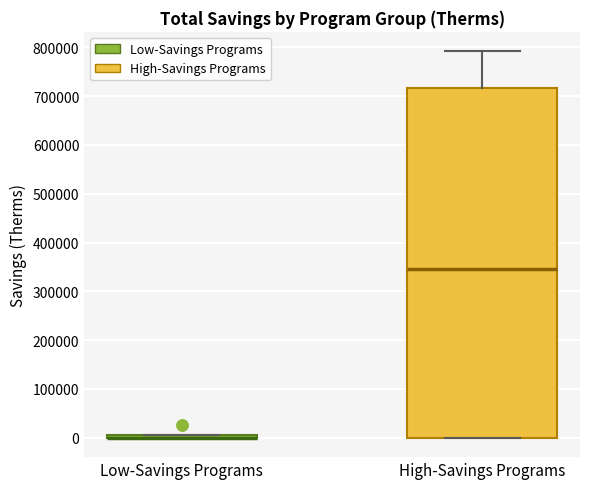

Where is the upper edge of the box for Low-Savings Programs on the y-axis? The values are not printed on the chart, so give them approximately, as read against the axis.

10000